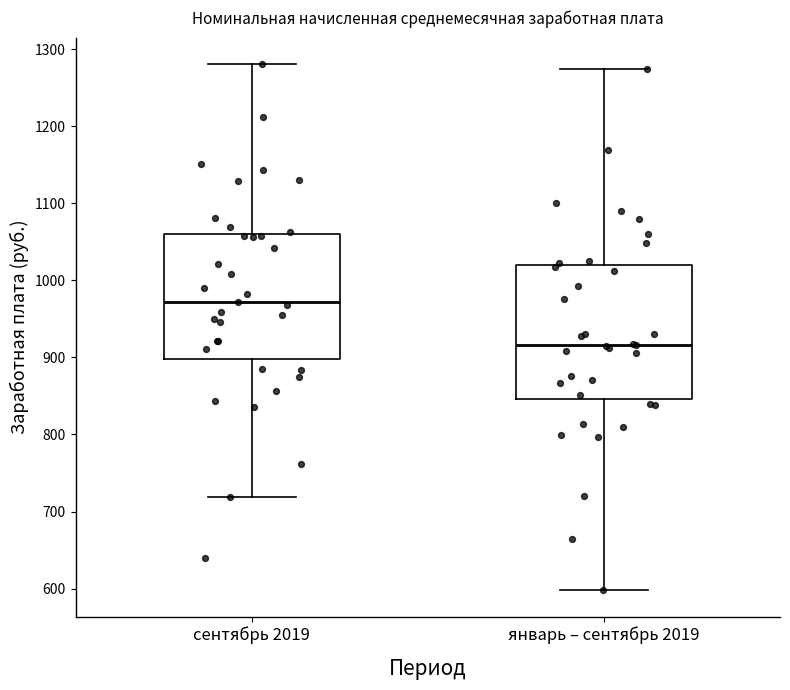

Reading left to right, transcribe this box plot: for each box, give where its median line is, the range the box spans, and where its two whiskers end, as read against the y-axis. The values are not printed on the chart, so give them approximately, as read against the axis.

сентябрь 2019: median 970, box 900 to 1060, whiskers 720 to 1280
январь – сентябрь 2019: median 920, box 850 to 1020, whiskers 600 to 1270